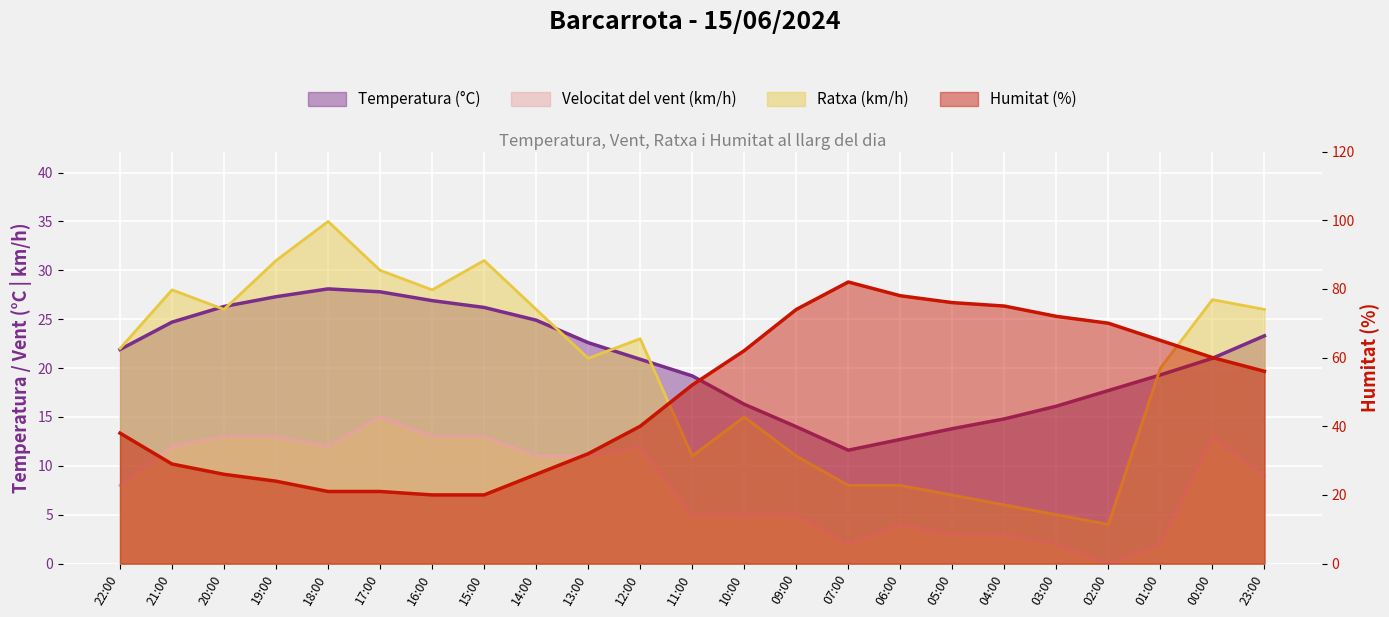

List the labels in order of Velocitat del vent (km/h) value, smallest first.

02:00, 07:00, 03:00, 01:00, 05:00, 04:00, 06:00, 11:00, 10:00, 09:00, 22:00, 23:00, 14:00, 13:00, 21:00, 18:00, 12:00, 20:00, 19:00, 16:00, 15:00, 00:00, 17:00